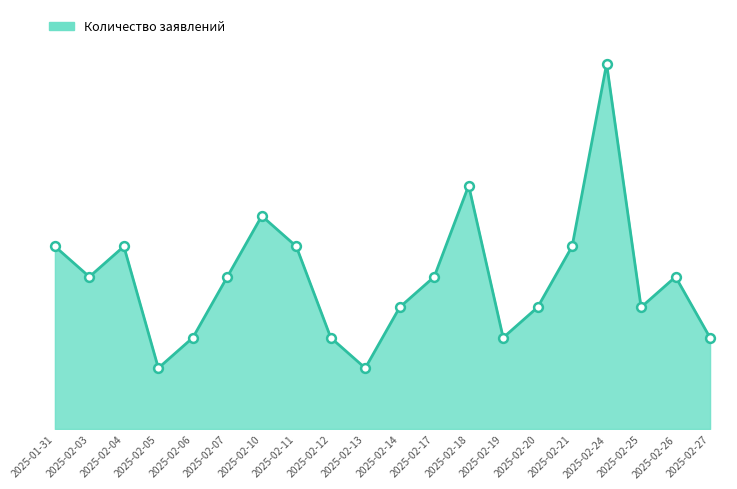

Between 2025-02-21 and 2025-02-14, which is larger?

2025-02-21